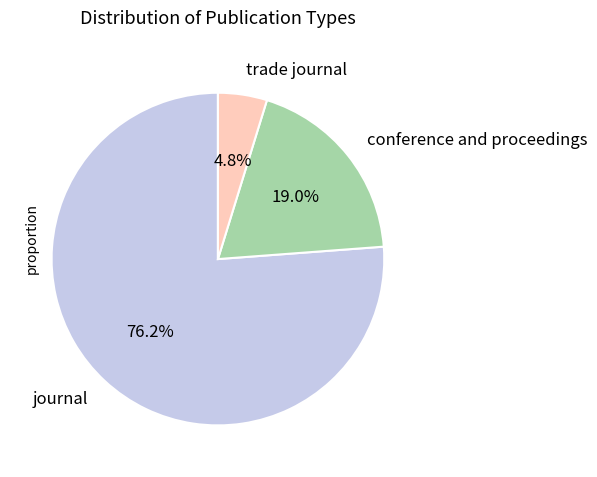

What is the total percentage of conference and proceedings and trade journal?

23.8%